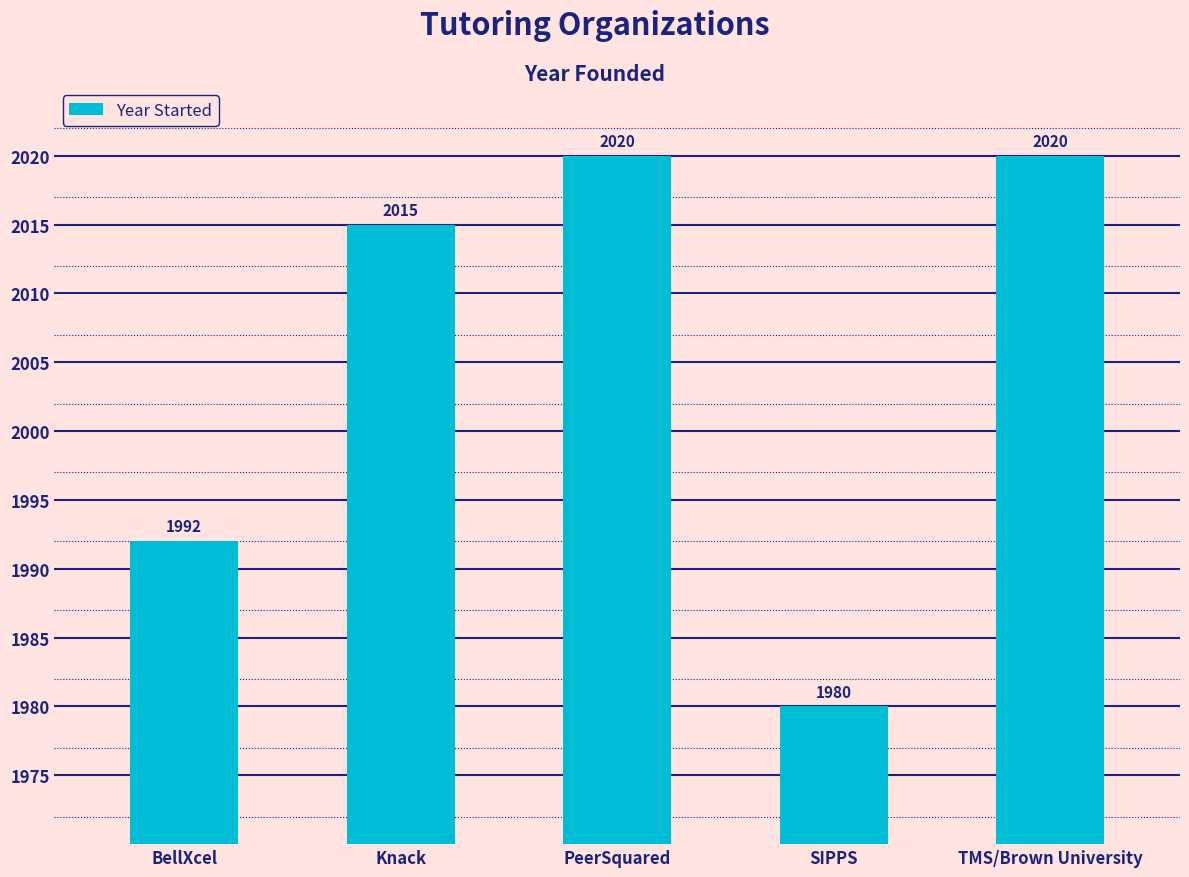

Reading left to right, extract all data points from this chart.

BellXcel=1992	Knack=2015	PeerSquared=2020	SIPPS=1980	TMS/Brown University=2020